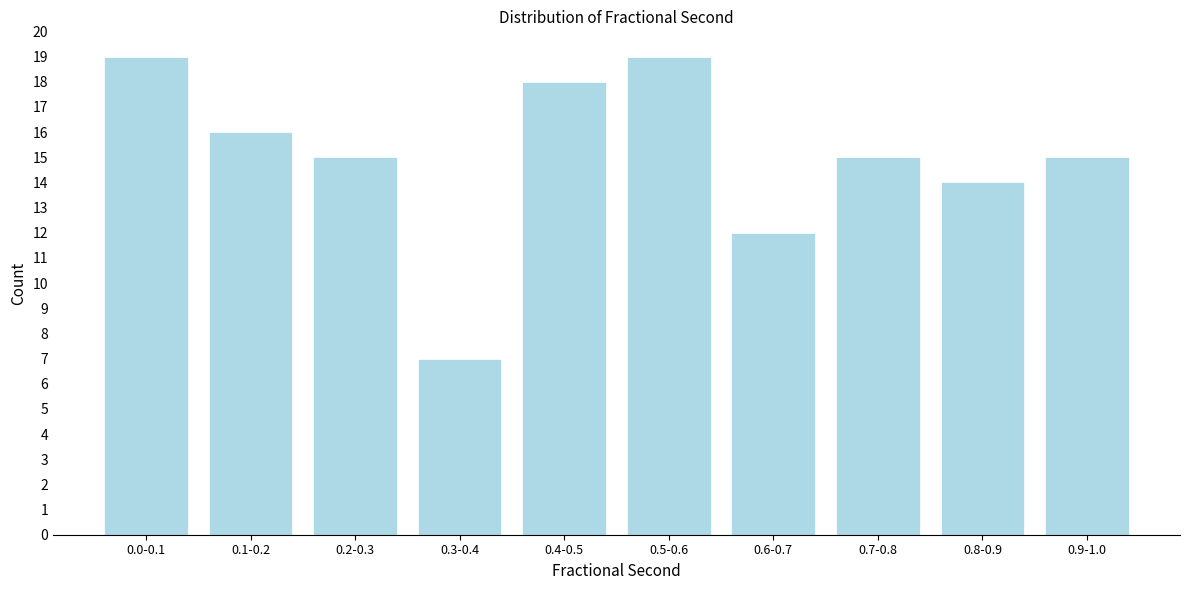

Reading left to right, what are all the values shown in this chart?

0.0-0.1=19	0.1-0.2=16	0.2-0.3=15	0.3-0.4=7	0.4-0.5=18	0.5-0.6=19	0.6-0.7=12	0.7-0.8=15	0.8-0.9=14	0.9-1.0=15